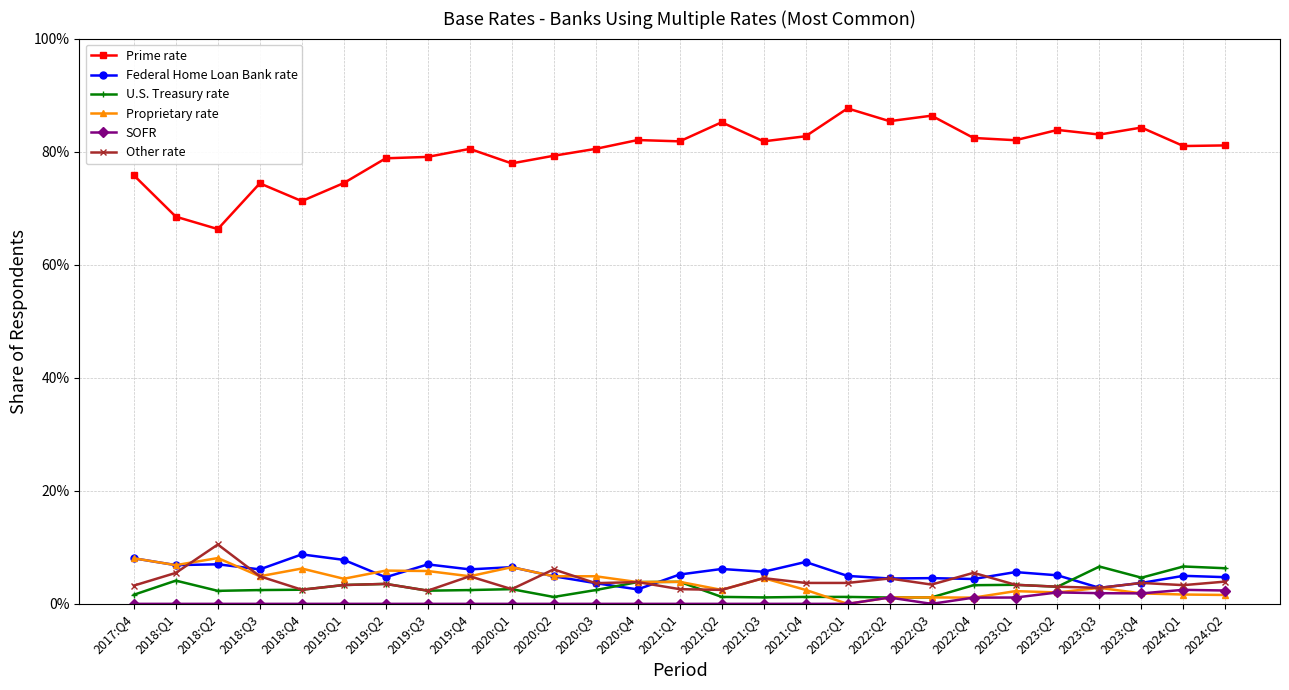

Is this an area chart (filled region under the line)?

No